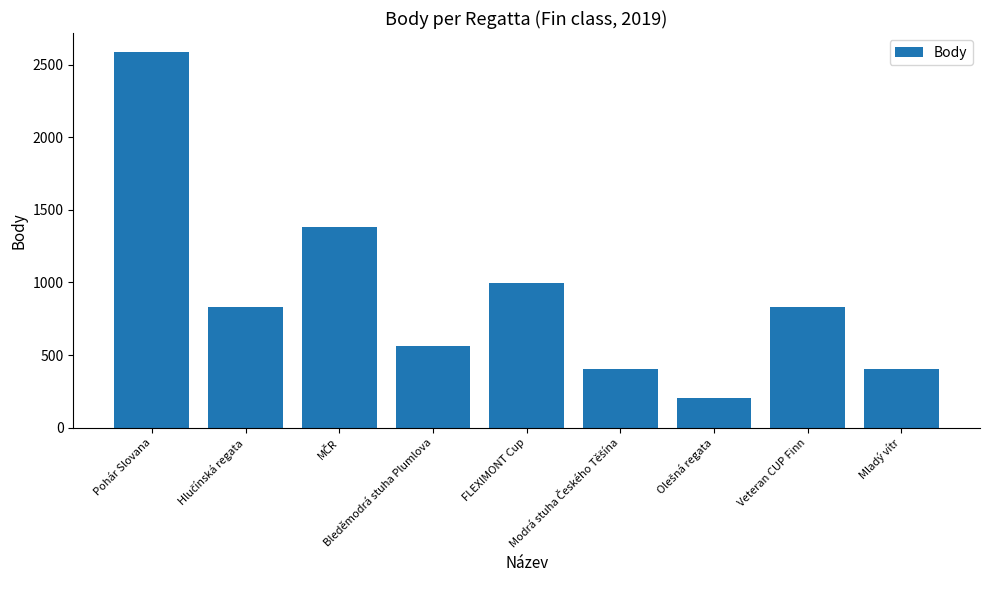

What position from the left is Pohár Slovana?

1